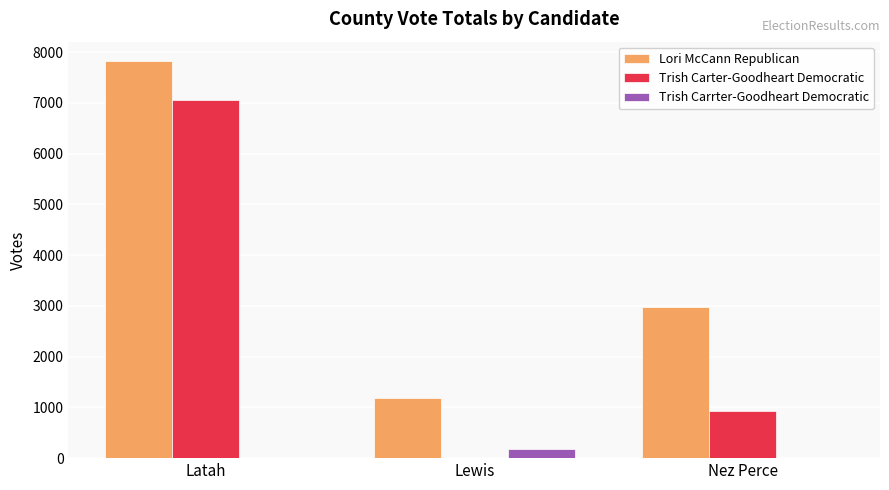

At which category is the sum across all series the highest?

Latah